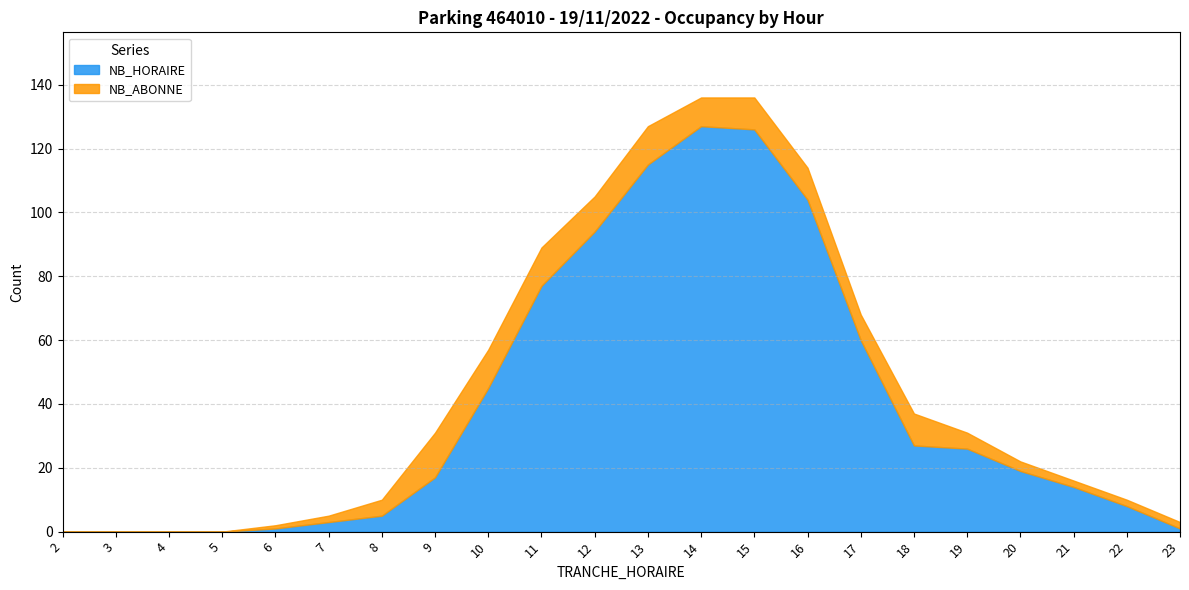

How many categories are shown in the chart?

22